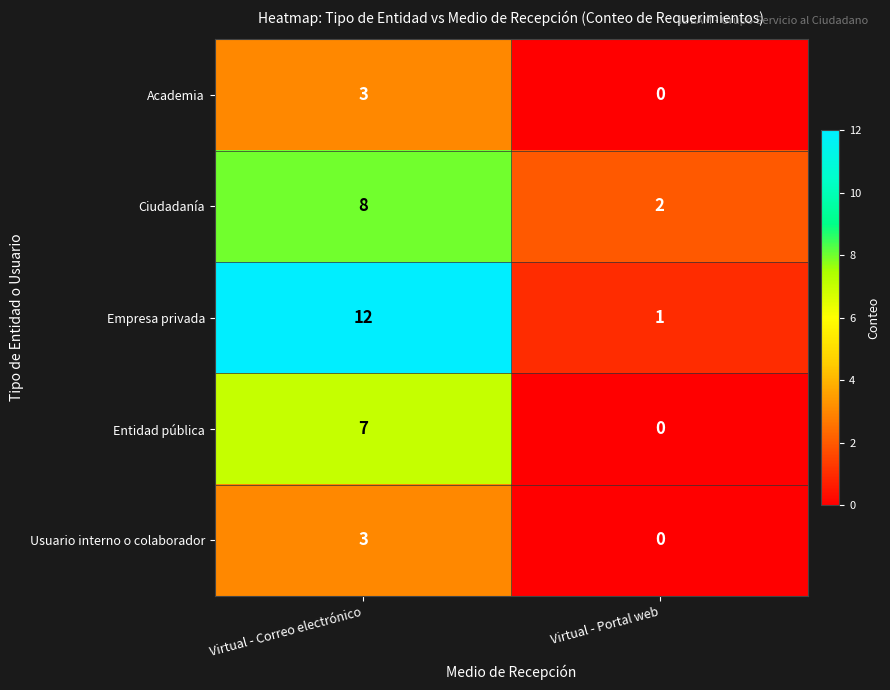

Reading right to left, transcribe all the data shown in this chart.

Academia: Virtual - Portal web=0	Virtual - Correo electrónico=3
Ciudadanía: Virtual - Portal web=2	Virtual - Correo electrónico=8
Empresa privada: Virtual - Portal web=1	Virtual - Correo electrónico=12
Entidad pública: Virtual - Portal web=0	Virtual - Correo electrónico=7
Usuario interno o colaborador: Virtual - Portal web=0	Virtual - Correo electrónico=3